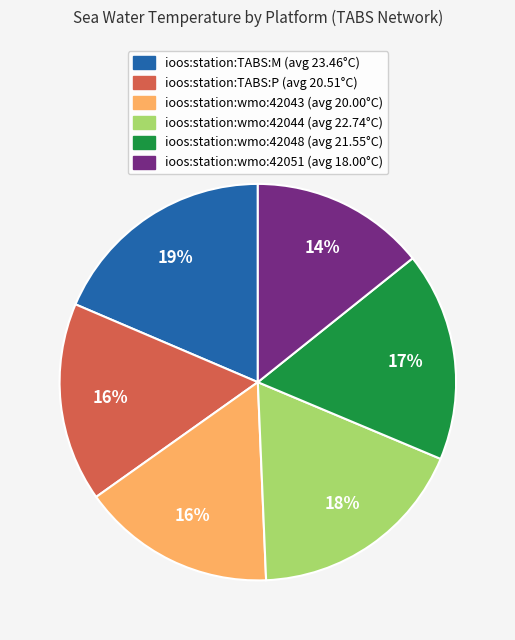

Which has a higher value, ioos:station:TABS:P or ioos:station:wmo:42044?

ioos:station:wmo:42044